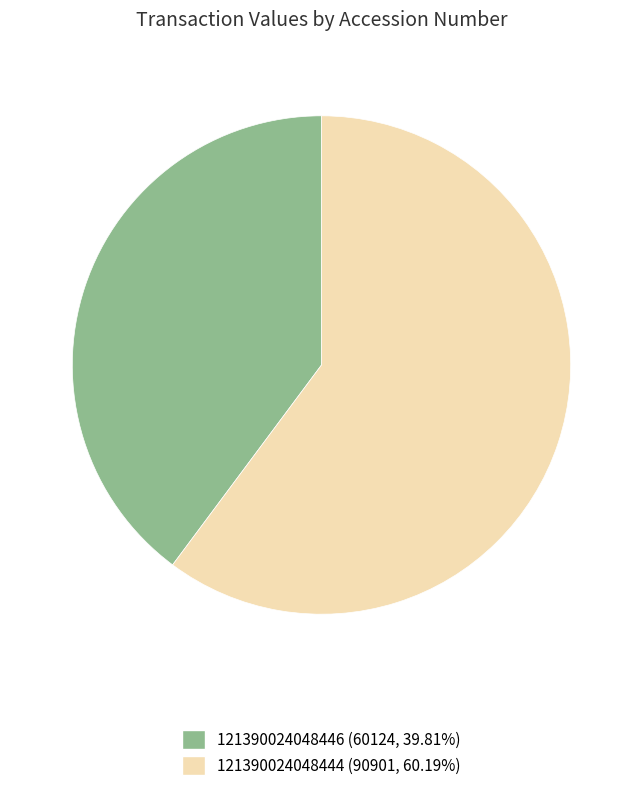

Between 121390024048446 and 121390024048444, which is larger?

121390024048444